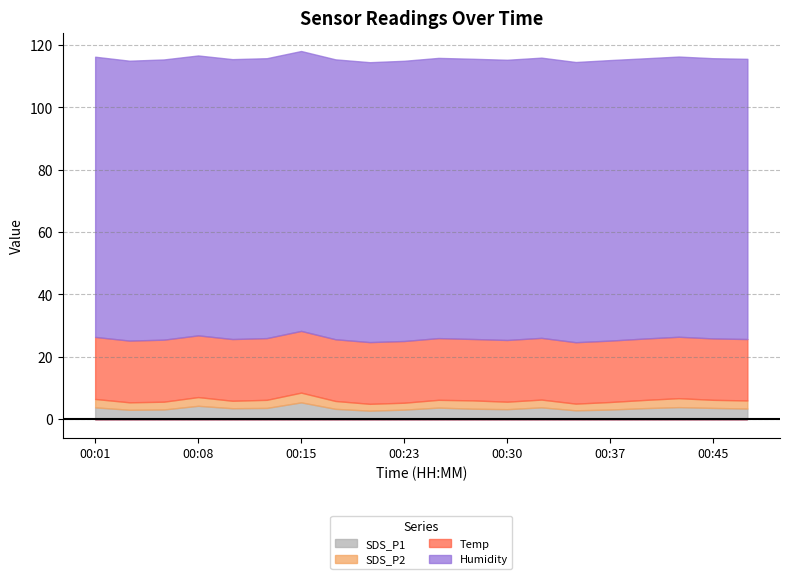

The Temp series shows 19.7 at 00:40. True or false?

True